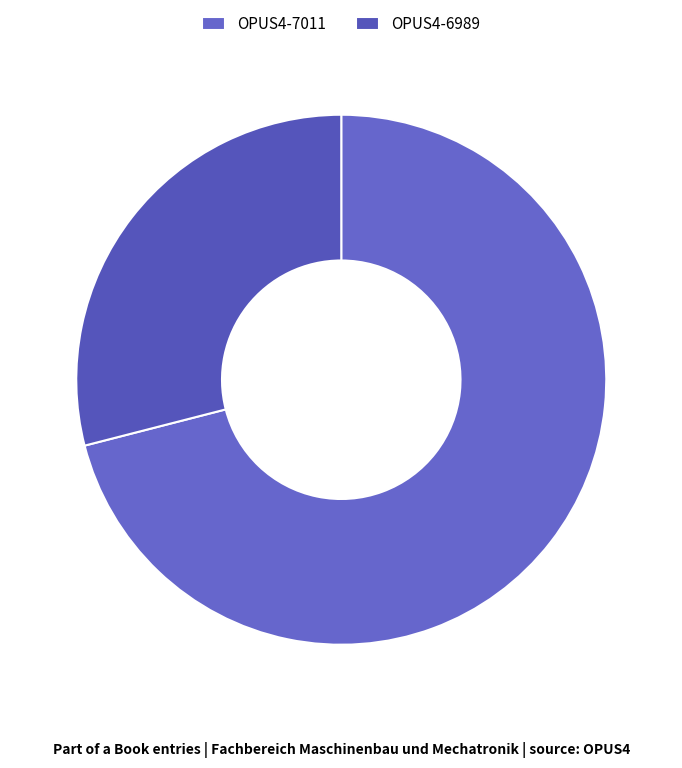

Does OPUS4-7011 account for over 50% of the chart?

Yes